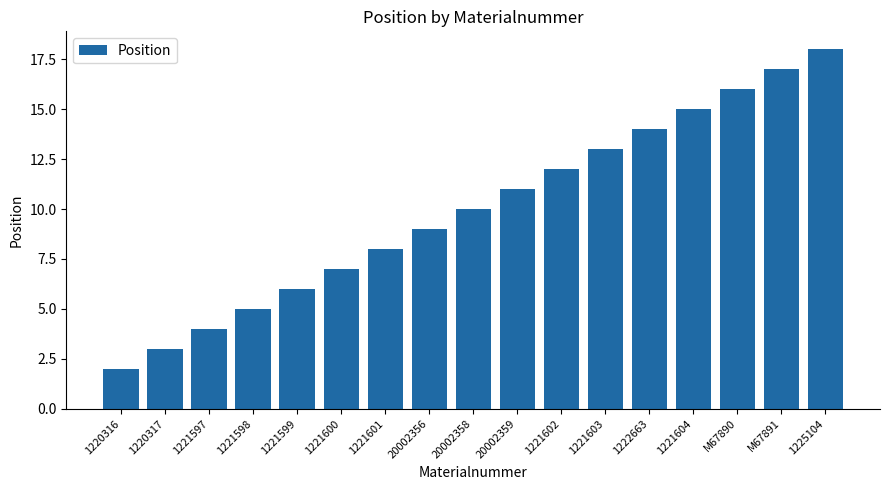

Rank the categories by value from highest to lowest.

1225104, M67891, M67890, 1221604, 1222663, 1221603, 1221602, 20002359, 20002358, 20002356, 1221601, 1221600, 1221599, 1221598, 1221597, 1220317, 1220316